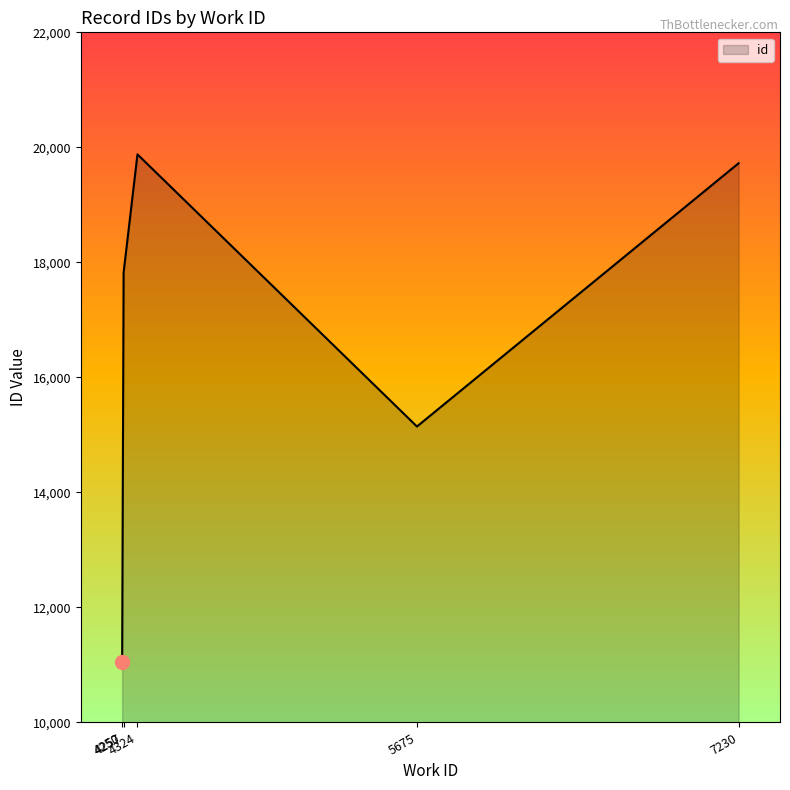

What is the approximate value at 5675, to the nearest 50?

15150